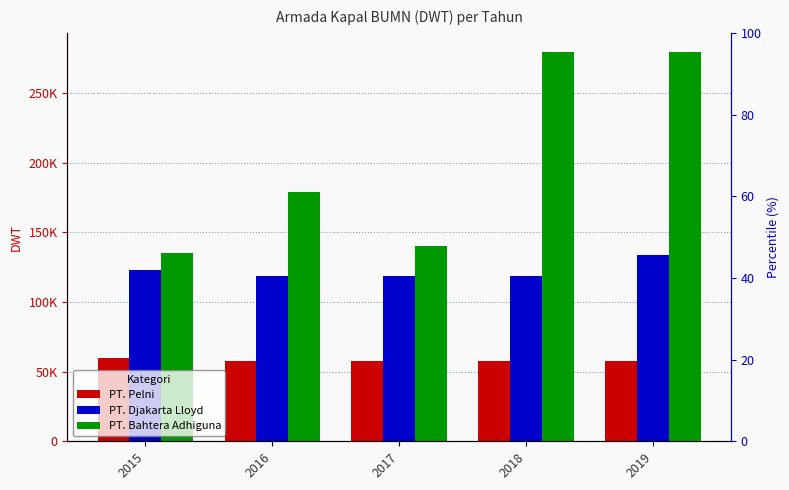

Which label corresponds to the largest value in the chart?

2018